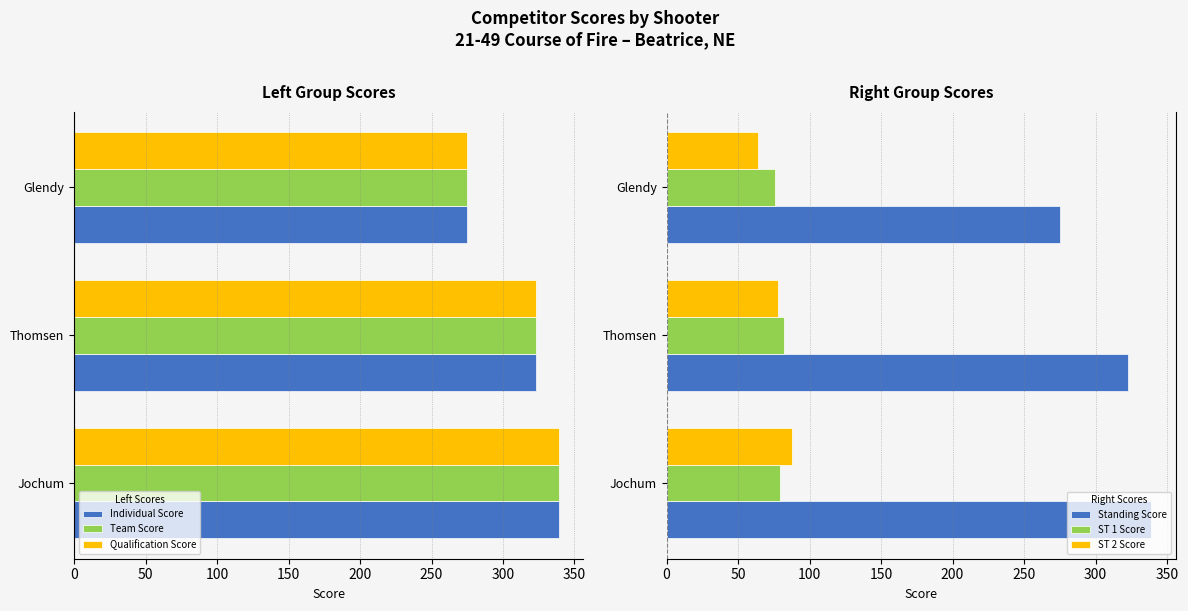

What value does the ST 2 Score series have at Glendy?

64